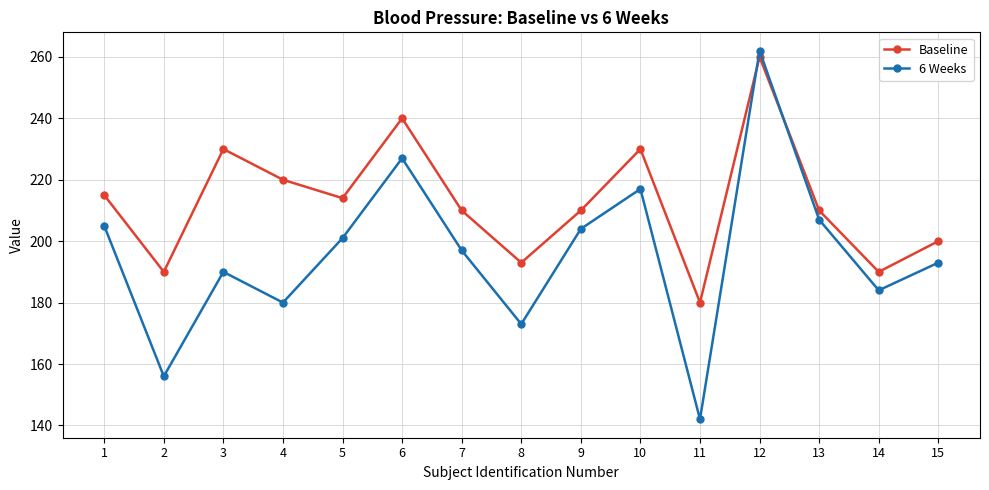

Which series has the largest range (max minus min)?

6 Weeks